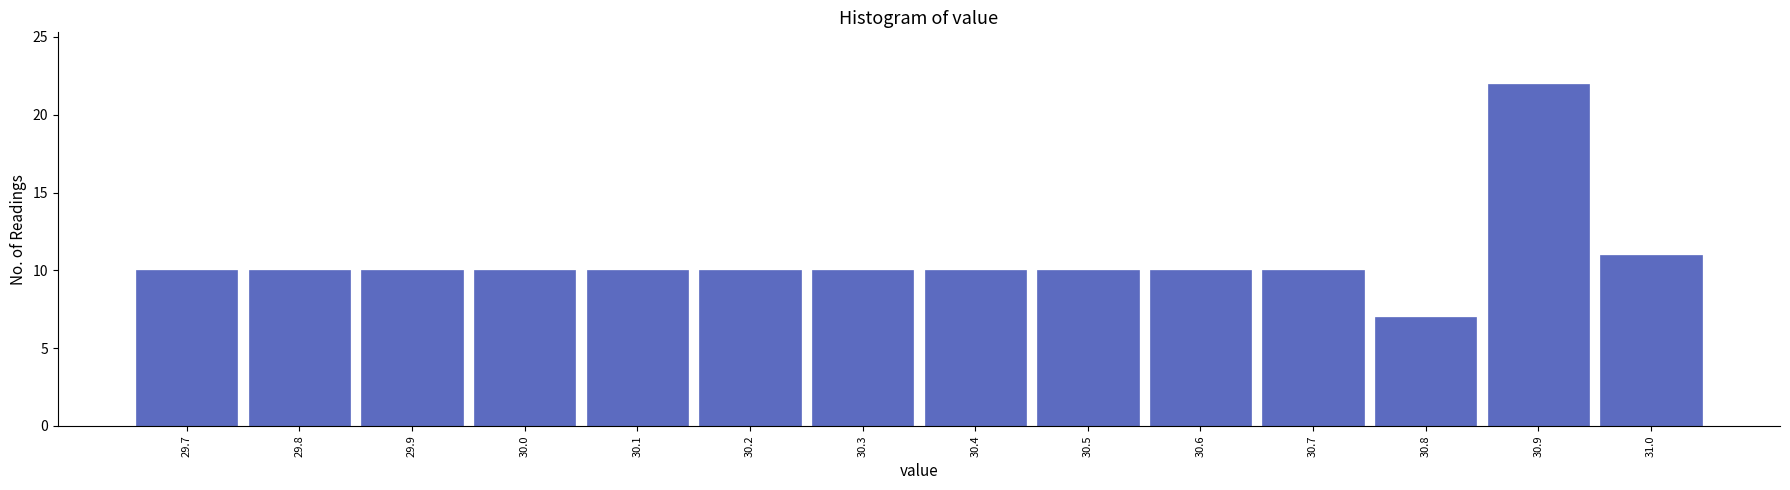

Reading left to right, list every bar in this chart as the range it spans on the x-axis followed by its height. The values are not printed on the chart, so give them approximately, as read against the axis.

29.65 to 29.75: 10
29.75 to 29.85: 10
29.85 to 29.95: 10
29.95 to 30.05: 10
30.05 to 30.15: 10
30.15 to 30.25: 10
30.25 to 30.35: 10
30.35 to 30.45: 10
30.45 to 30.55: 10
30.55 to 30.65: 10
30.65 to 30.75: 10
30.75 to 30.85: 7
30.85 to 30.95: 22
30.95 to 31.05: 11